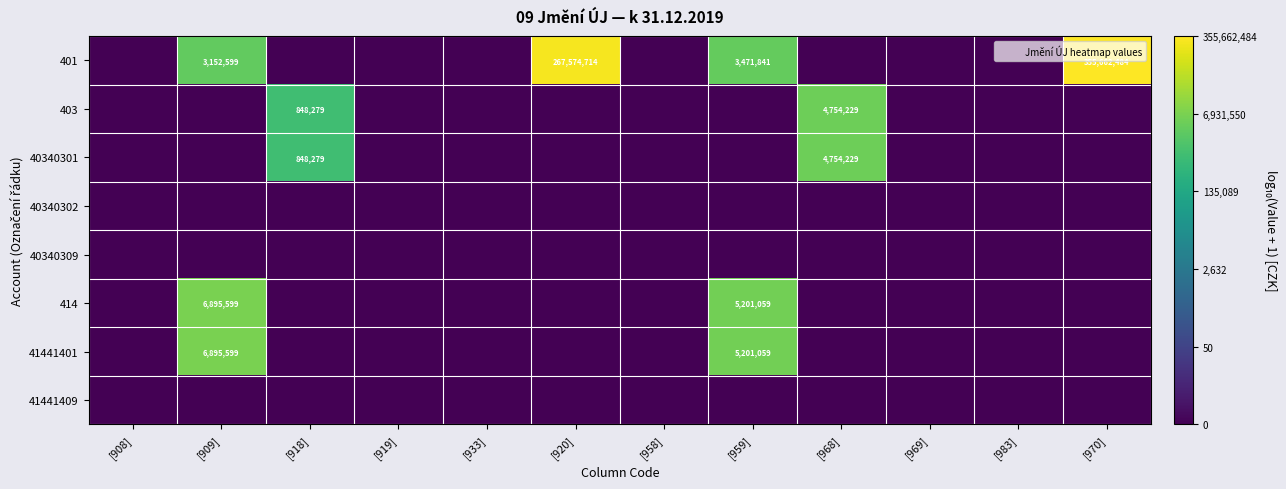

Which series has the largest range (max minus min)?

401